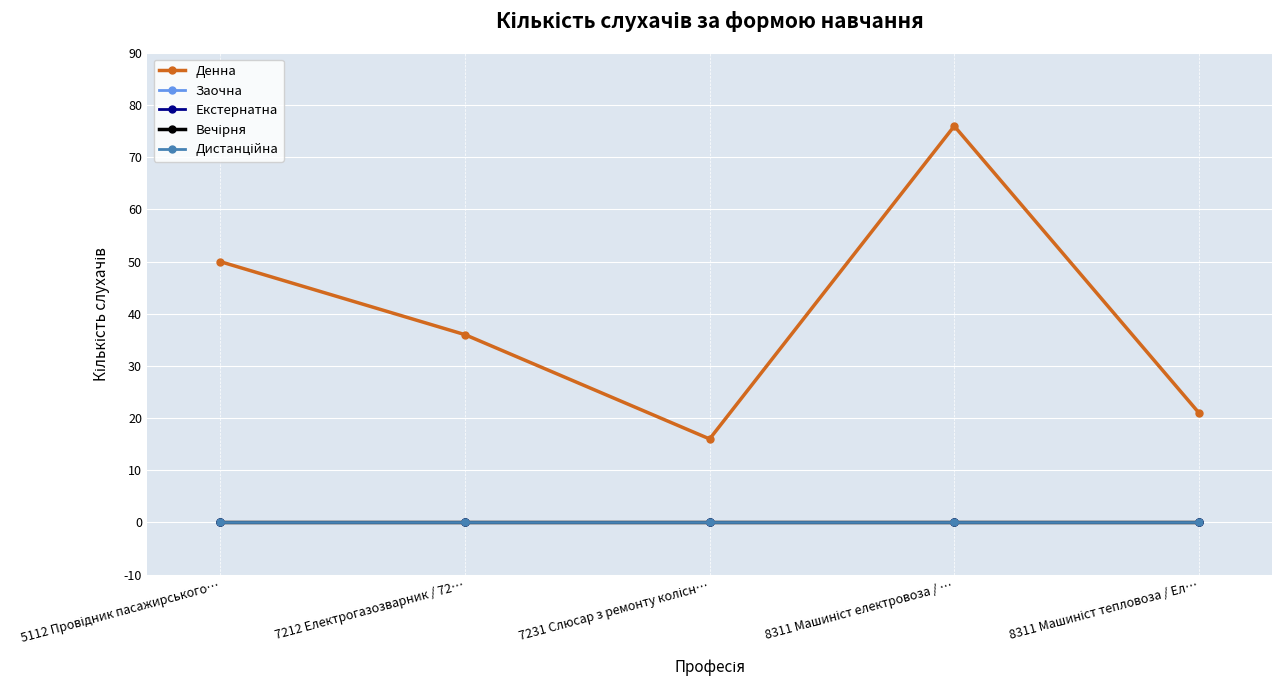

Does the chart have visible grid lines?

Yes